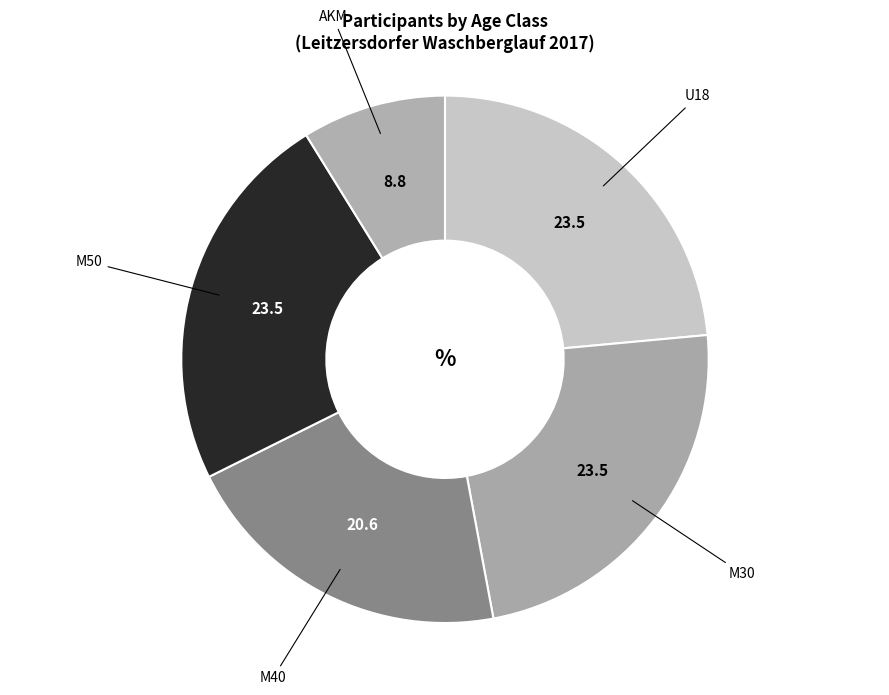

Between M50 and AKM, which is larger?

M50